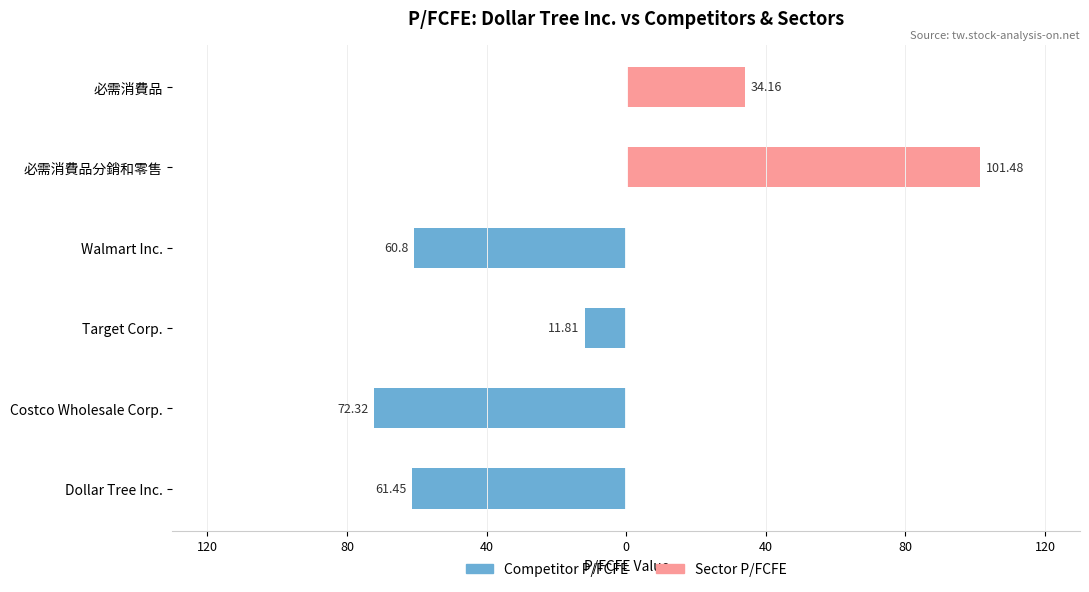

Between Dollar Tree Inc. and Target Corp., which series saw the biggest shift?

P/FCFE (Competitor)